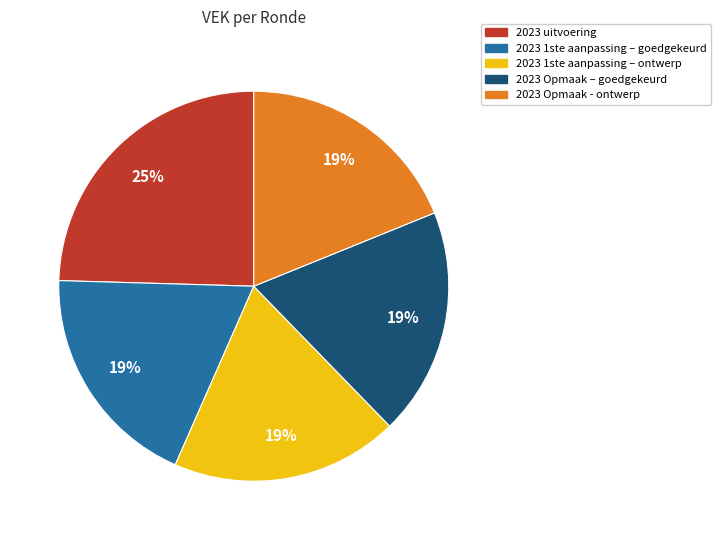

To the nearest percent, what portion does 2023 1ste aanpassing – ontwerp represent?

19%